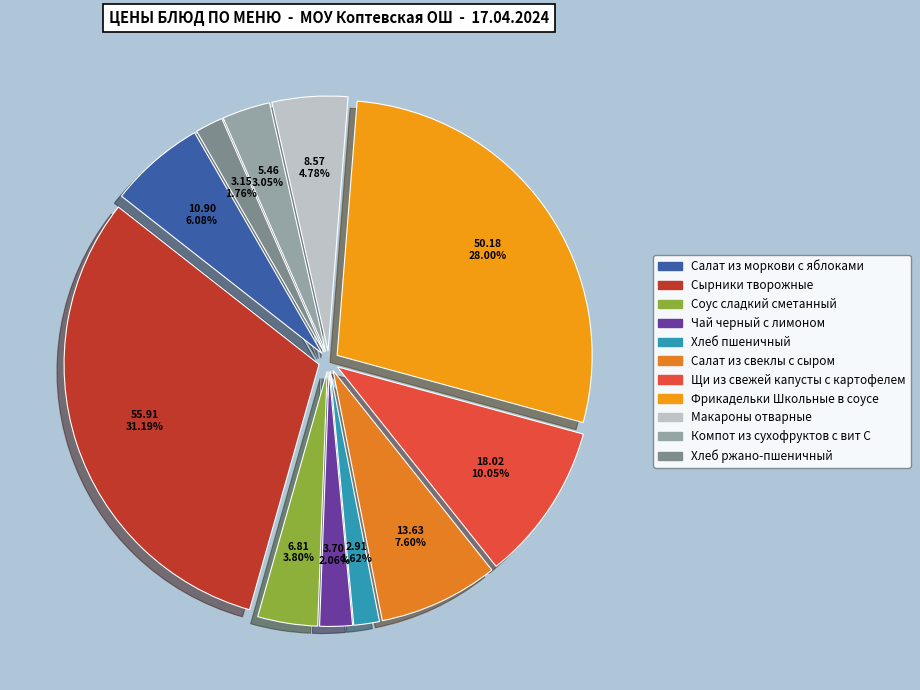

To the nearest percent, what is the combined percentage of Компот из сухофруктов с вит С and Салат из моркови с яблоками?

9%